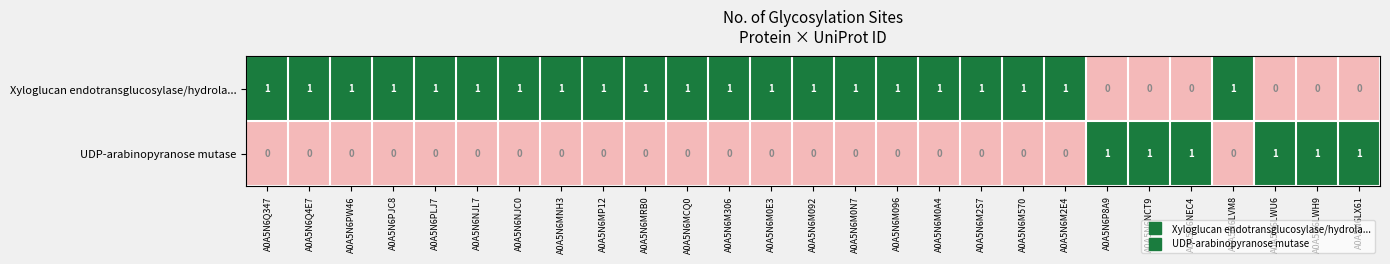

How many Xyloglucan endotransglucosylase/hydrola... values are between 1 and 2?

21